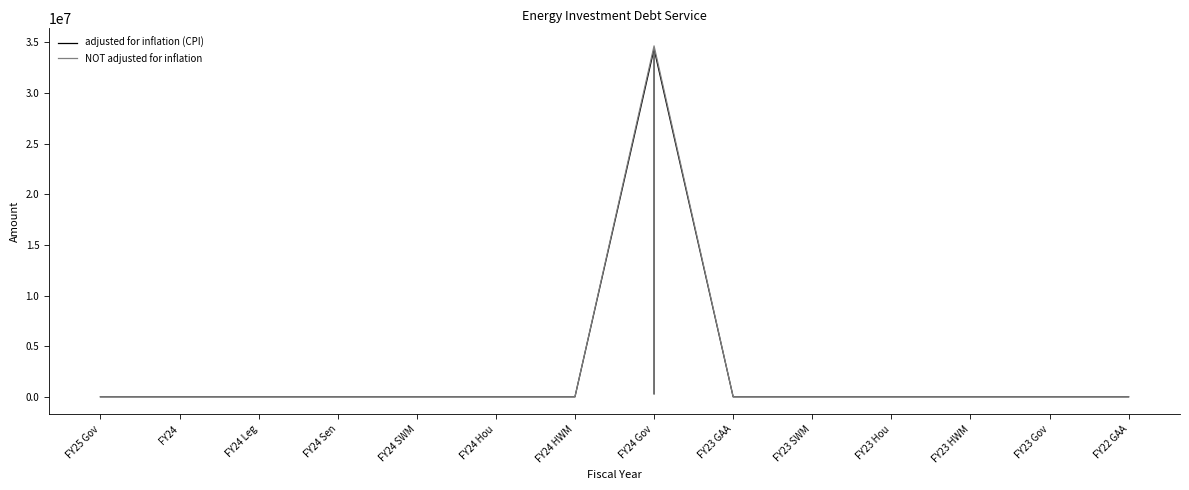

What is the average value of the adjusted for inflation (CPI) series?

2453617